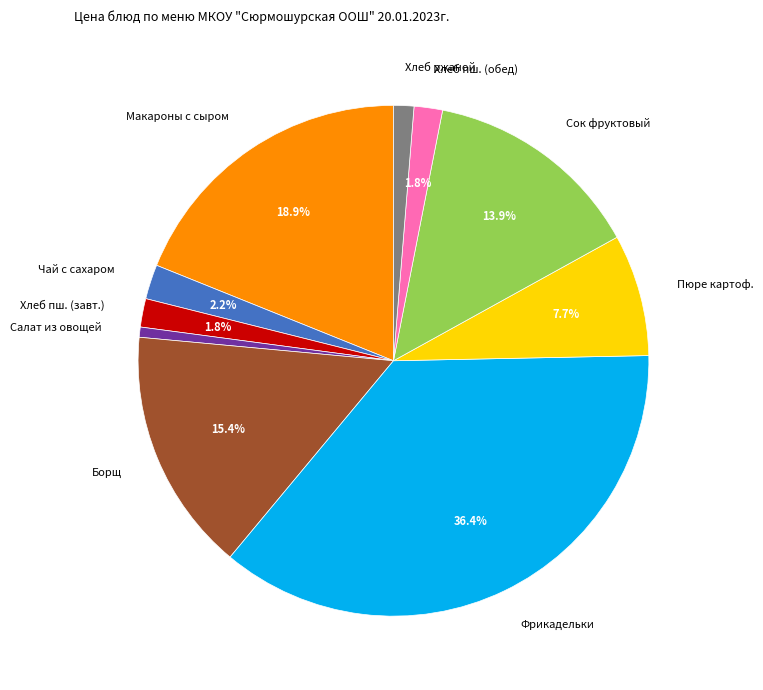

Which slice is the largest?

Фрикадельки